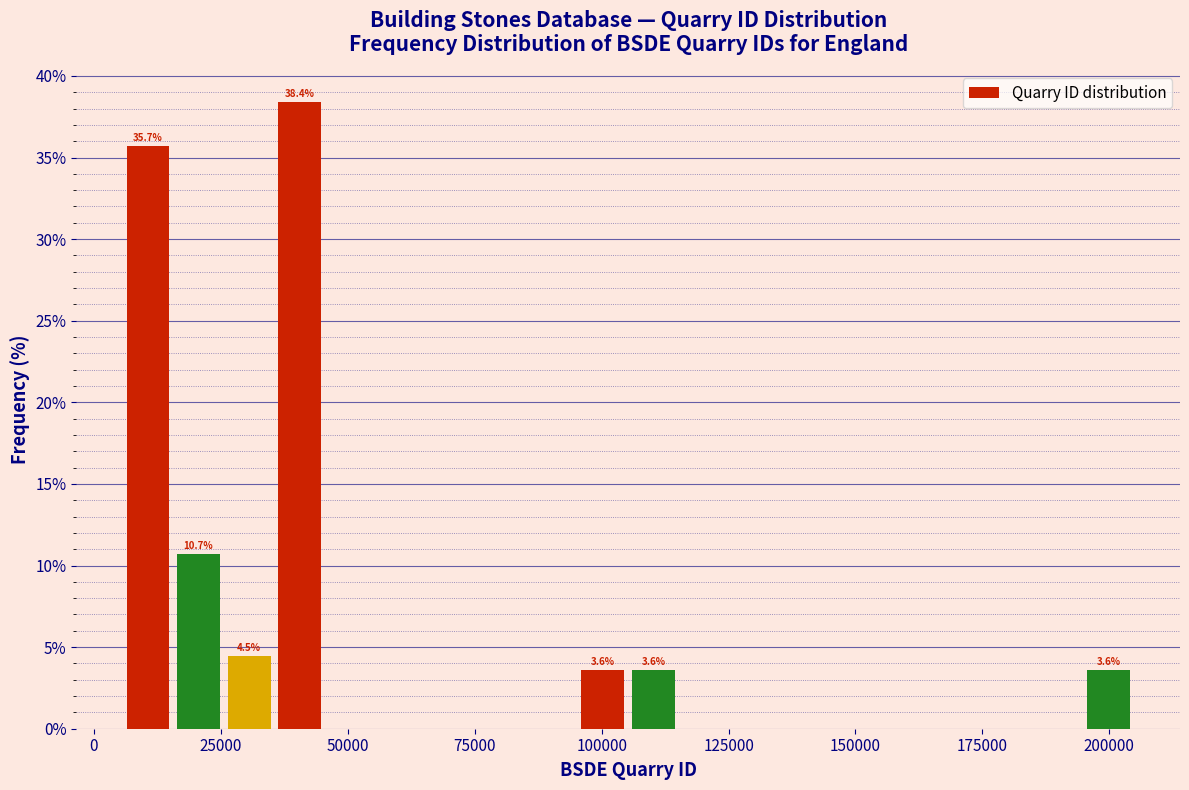

Read against the x-axis, roughly where is the centre of the tallest bar?

40000